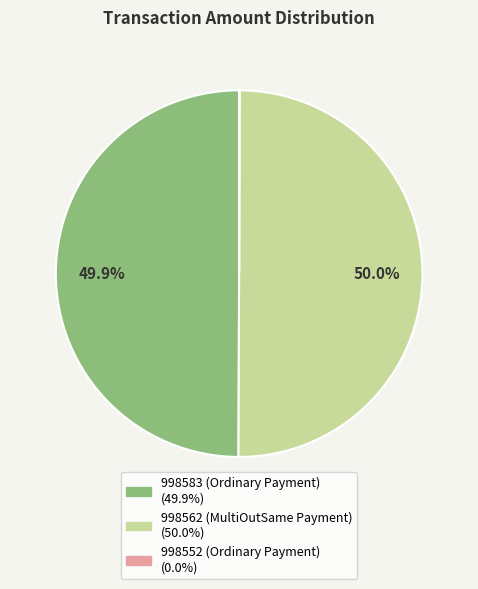

The 998562 (MultiOutSame Payment) slice represents 59% of the pie. True or false?

False